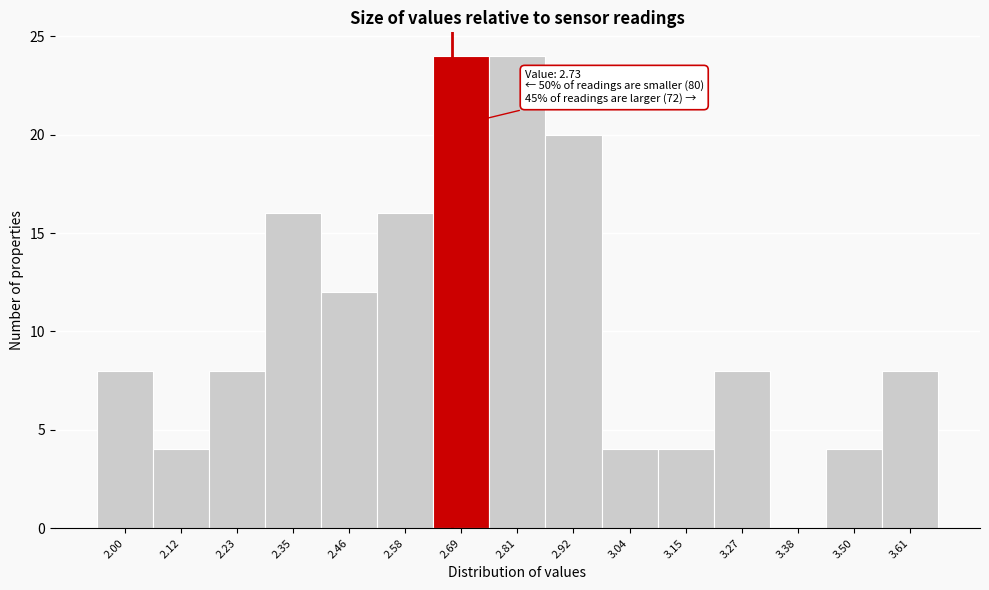

Reading left to right, list all the values displayed in this chart.

2.00=8	2.12=4	2.23=8	2.35=16	2.46=12	2.58=16	2.69=24	2.81=24	2.92=20	3.04=4	3.15=4	3.27=8	3.38=0	3.50=4	3.61=8